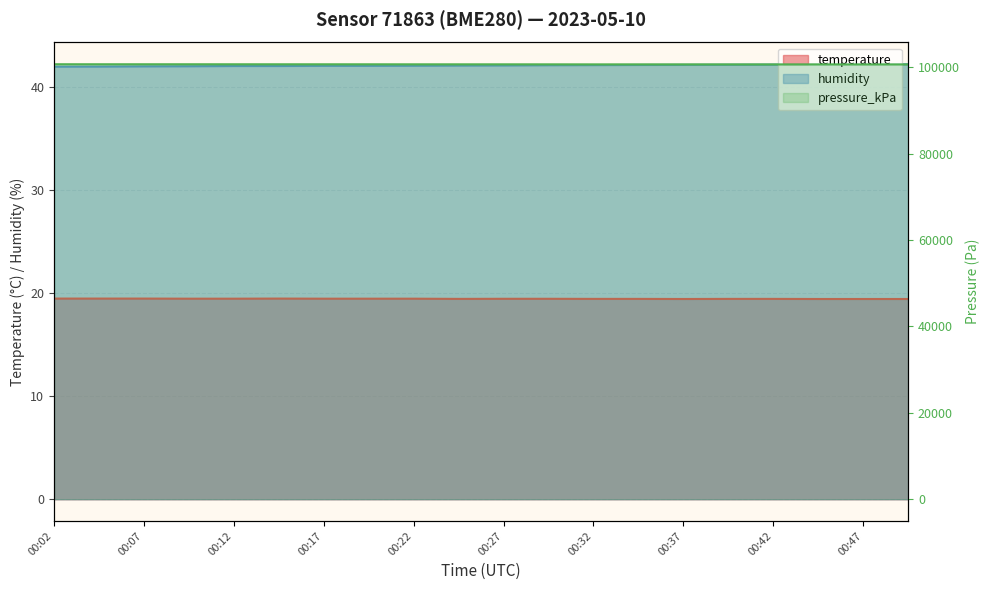

The humidity series shows 42.1 at 00:27. True or false?

True